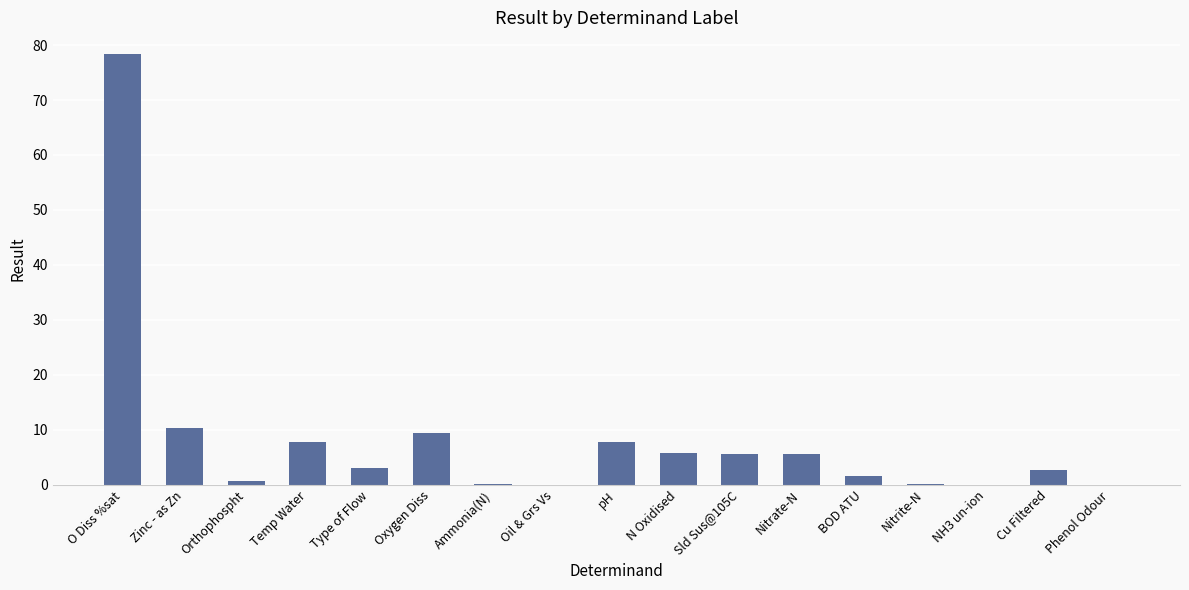

What is the difference between the values at O Diss %sat and pH?

70.7